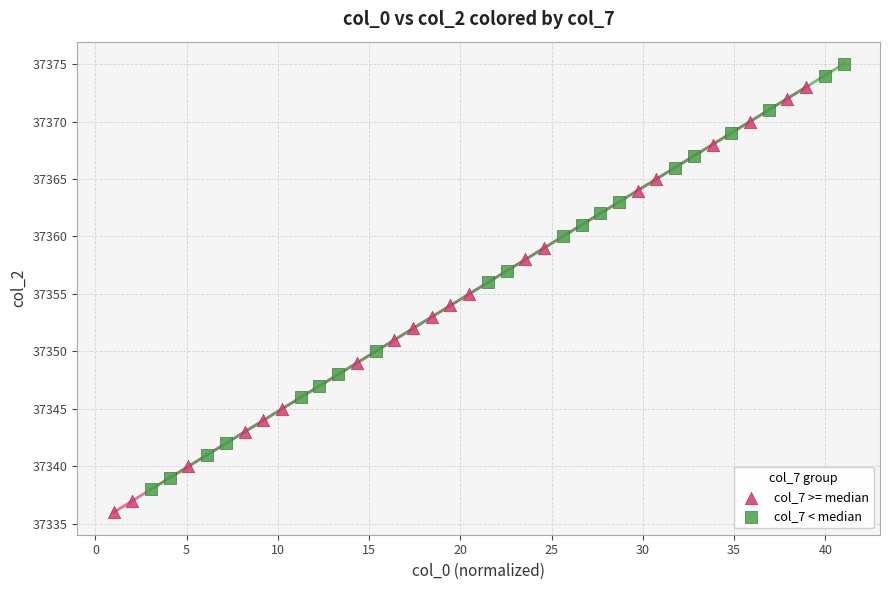

Which series contains the highest Y value?

col_7 < median